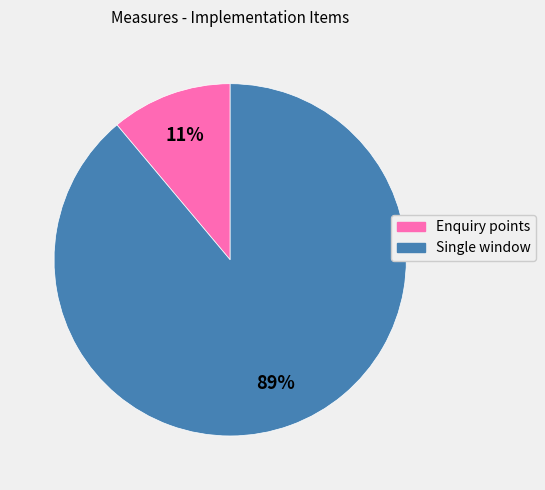

Is there any slice that represents more than half of the pie?

Yes